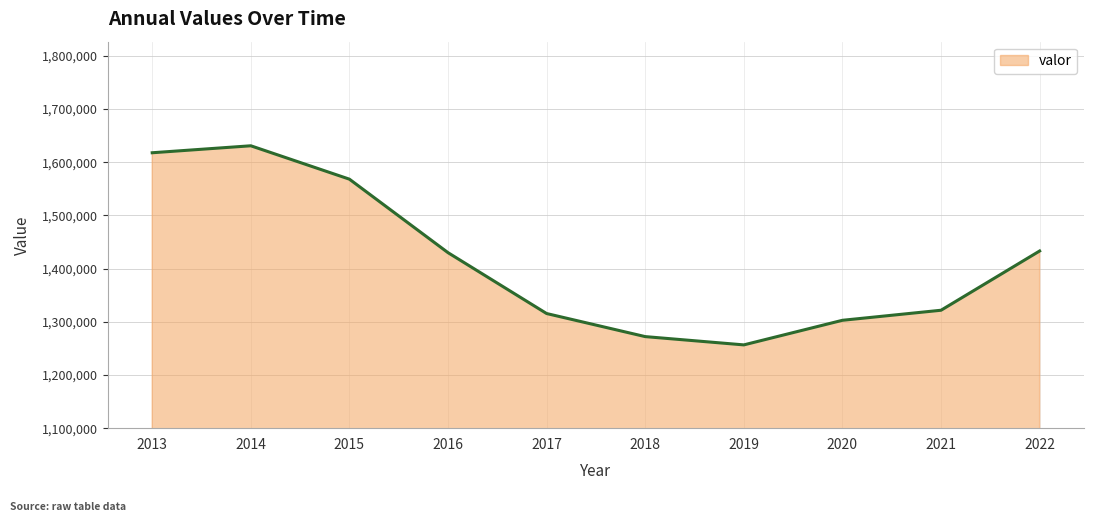

What is the approximate value at 2013?

1617677